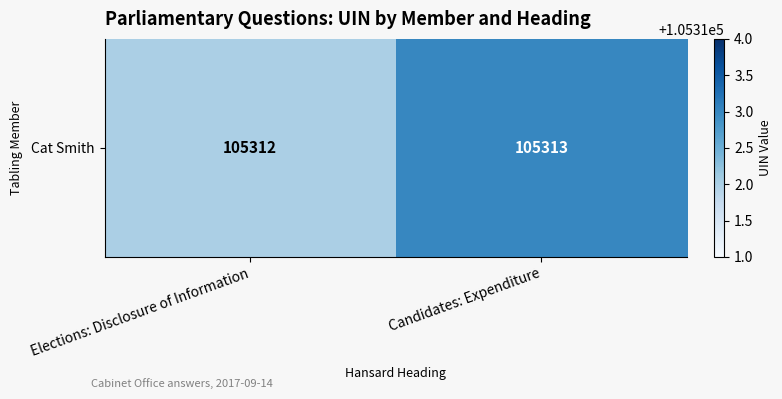

Is it true that the value at Elections: Disclosure of Information is 105312?

True